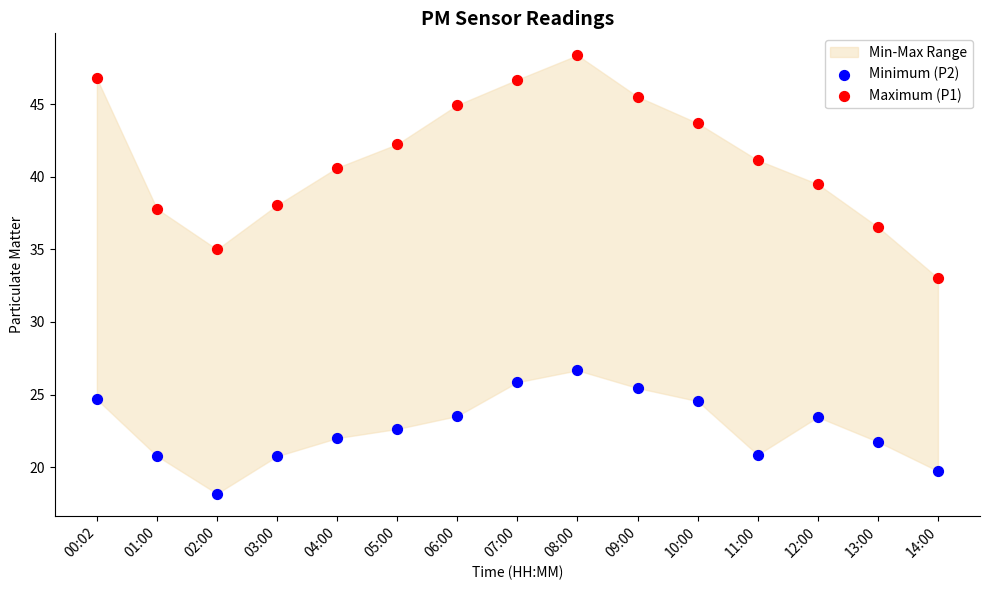

Which series has the widest spread of Y values?

Maximum (P1)